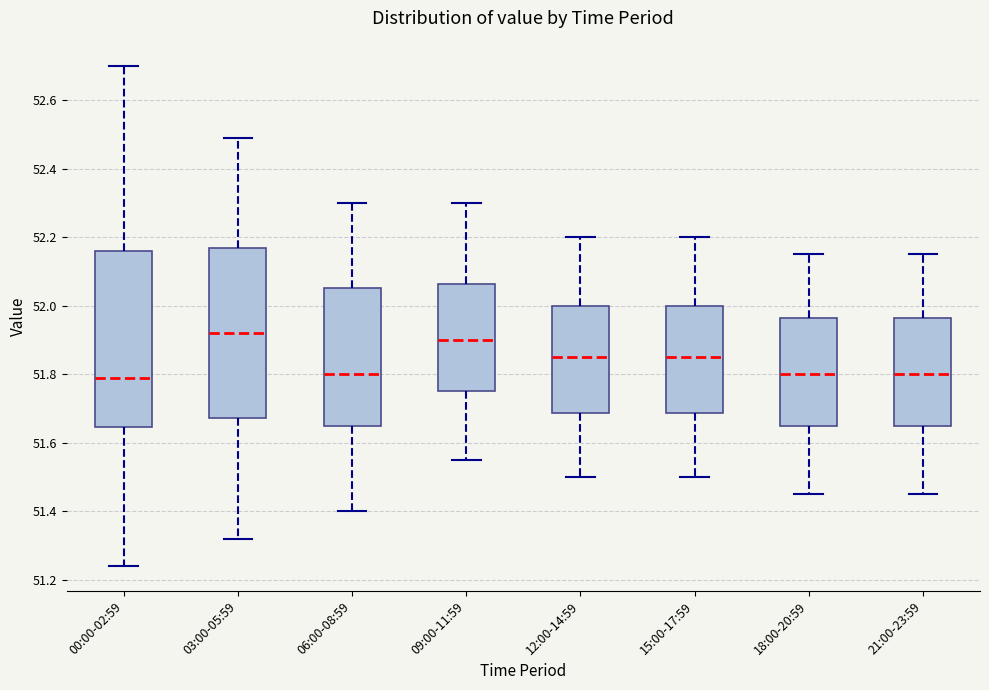

Which box is the tallest, from its lower edge to its upper edge?

00:00-02:59